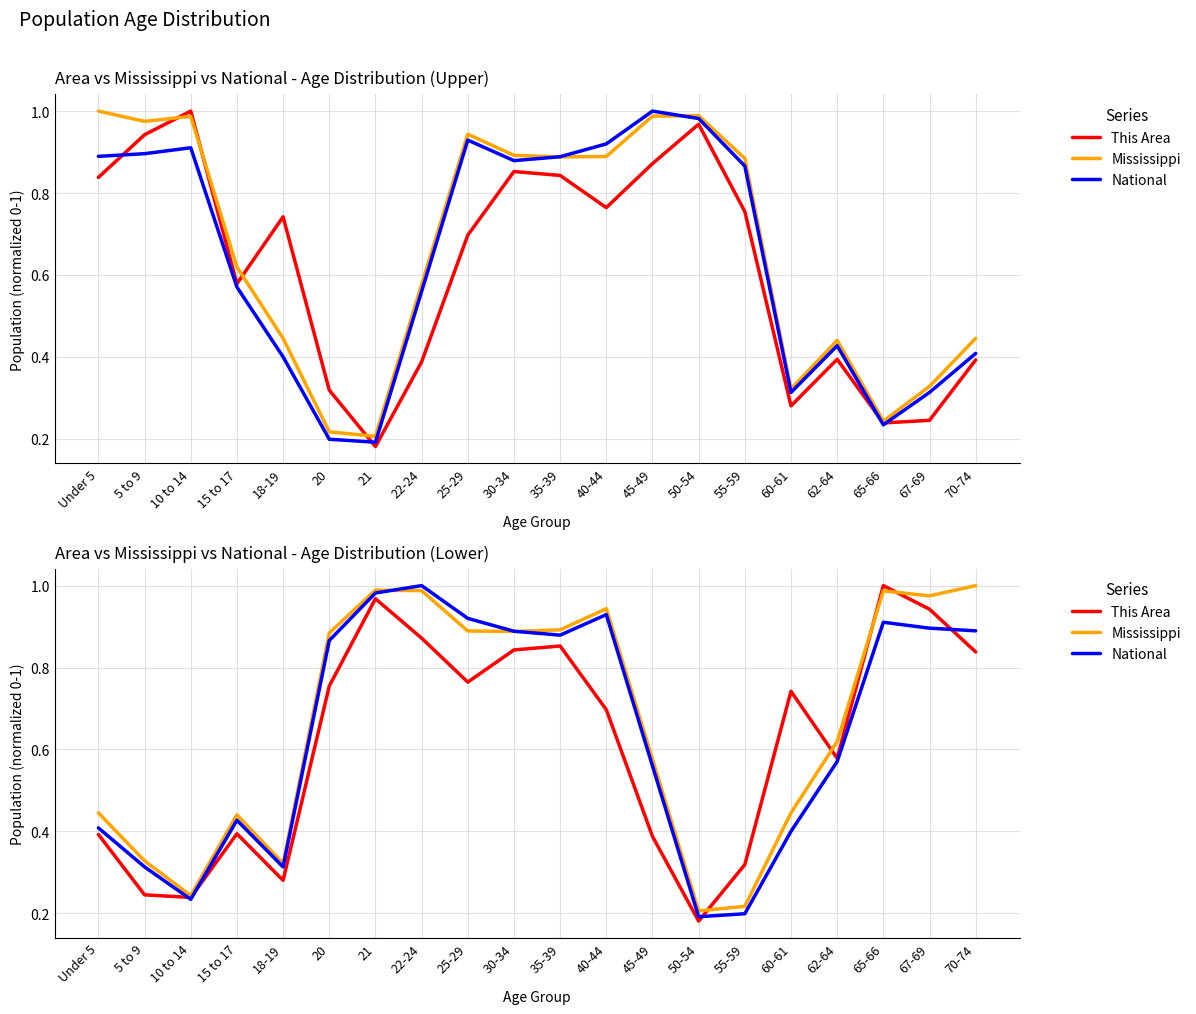

What is the label of the 7th point from the left?

21